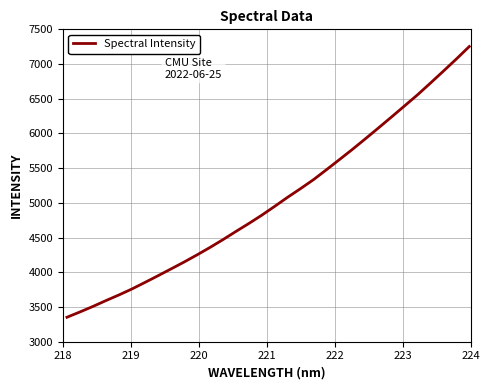

What is the difference between the maximum and minimum values?

3900.0